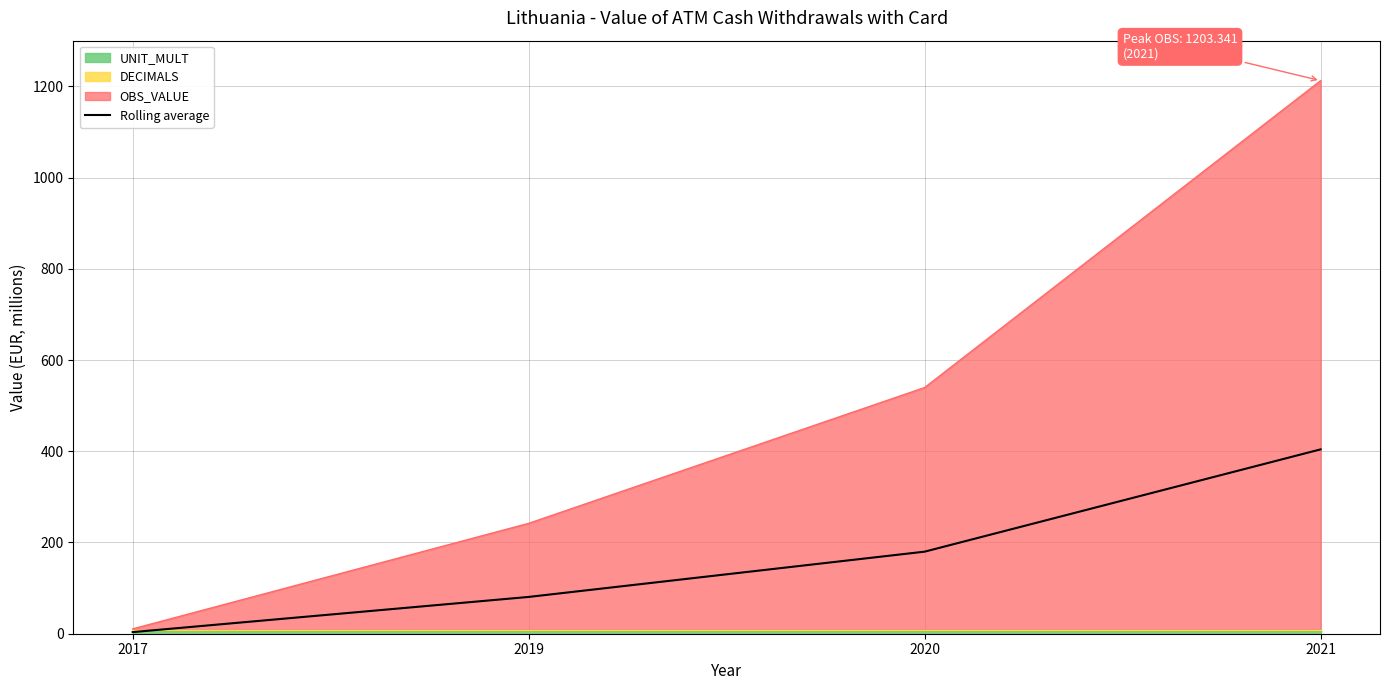

Between 2019 and 2020, which is larger?

2020